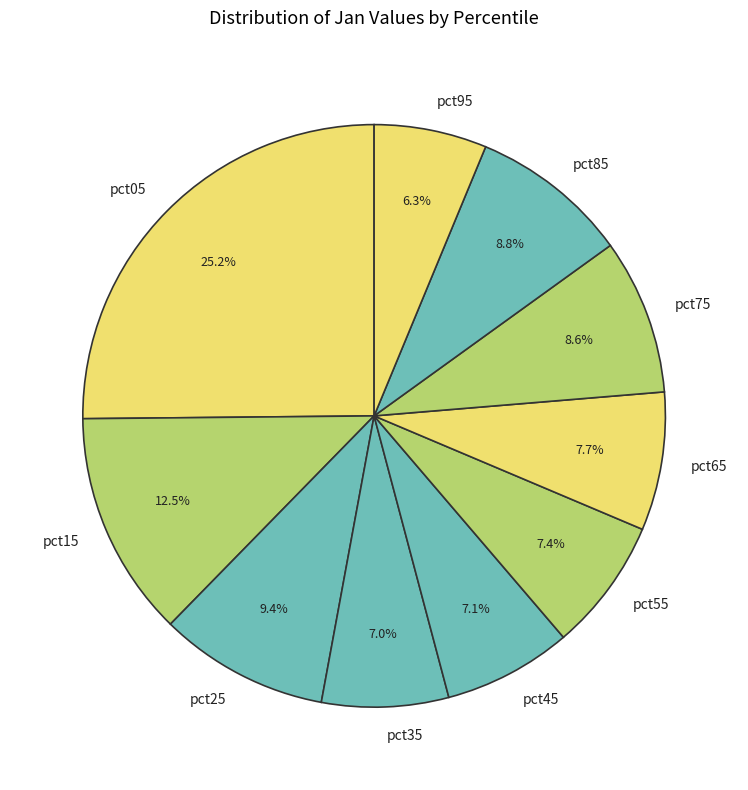

The pct75 slice represents 23% of the pie. True or false?

False